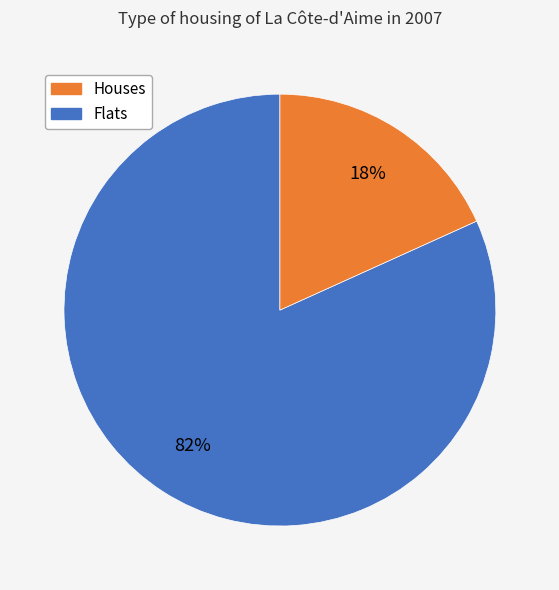

To the nearest percent, what is the average slice percentage?

50%